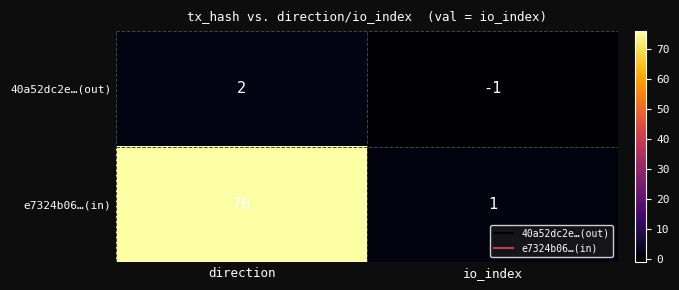

Which series changed the most between direction and io_index?

e7324b06…(in)